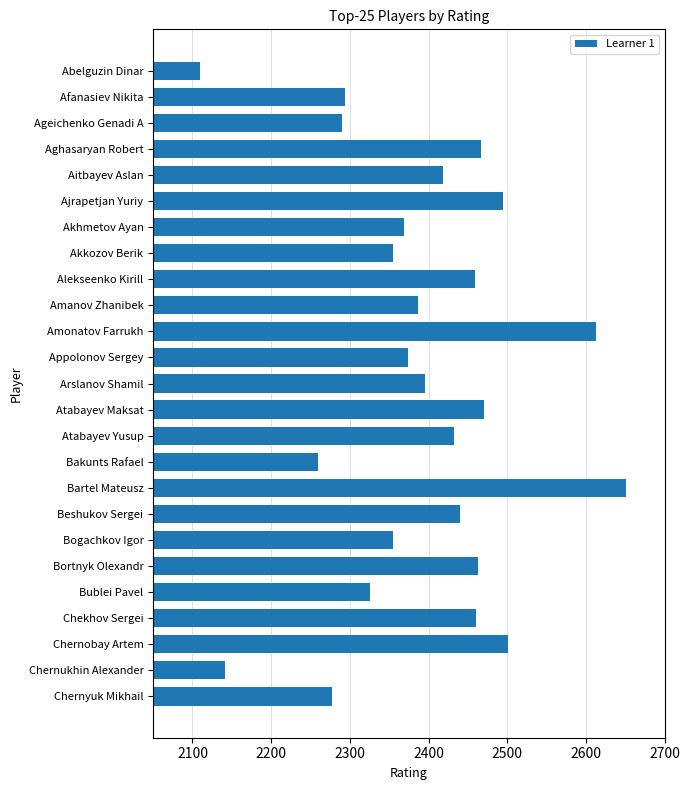

What is the label of the 19th bar from the bottom?

Akhmetov Ayan